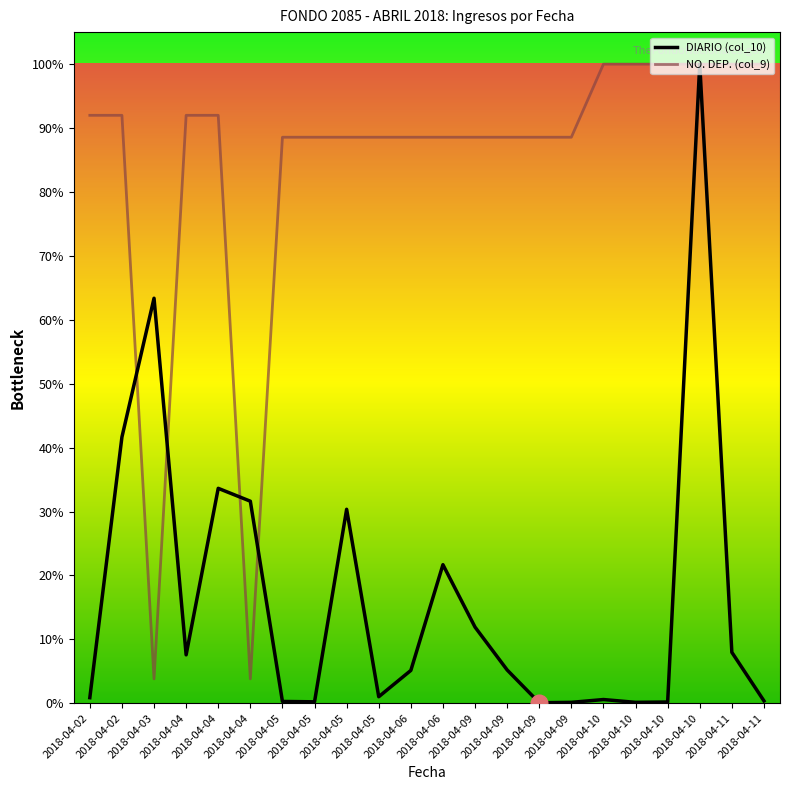

What are all the series names shown in the legend?

DIARIO (col_10), NO. DEP. (col_9)